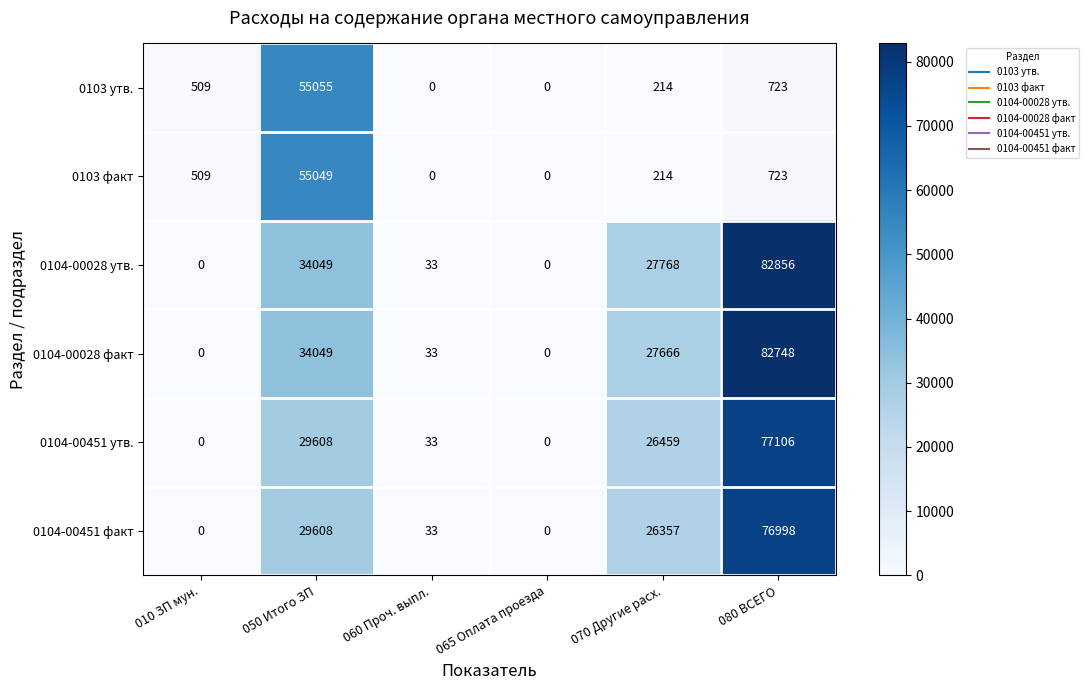

Which series has the widest spread of values?

0104-00028 утв.